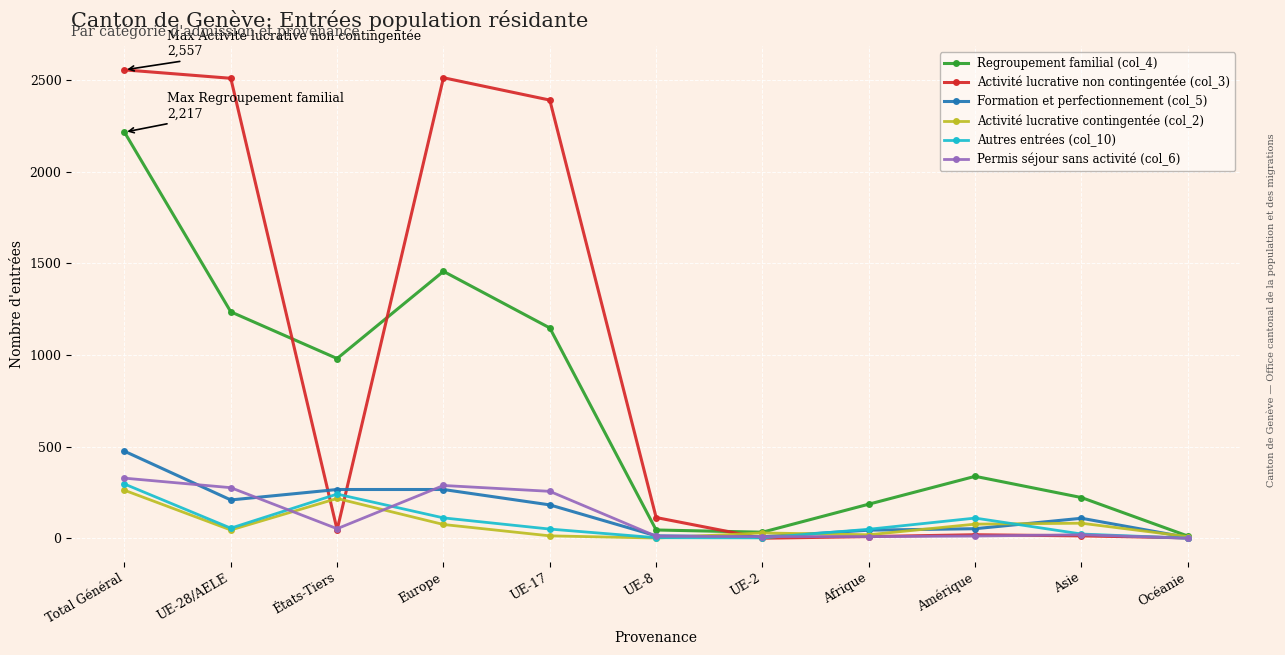

Is it true that Permis séjour sans activité (col_6) equals 0 at Océanie?

True